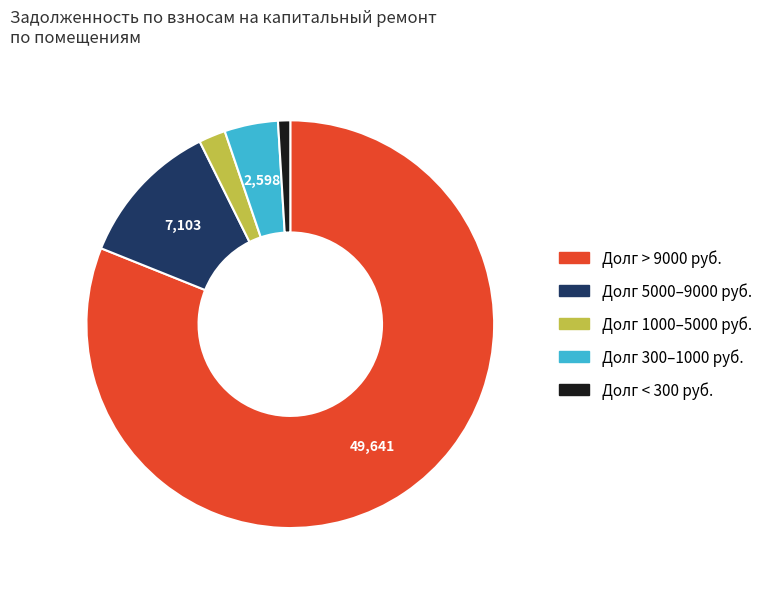

Is there a majority slice in this chart?

Yes